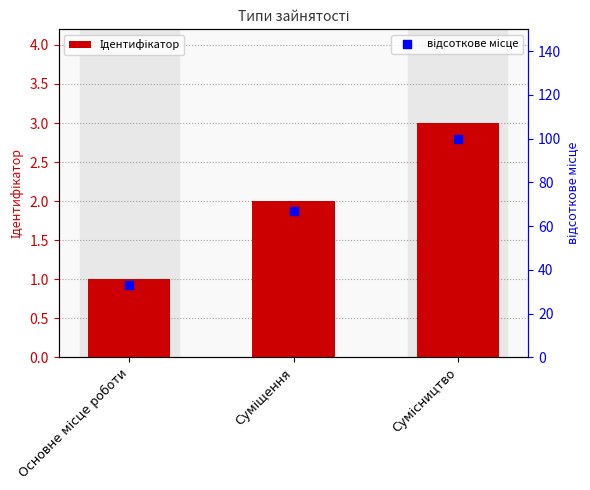

What is the total value across all series at Основне місце роботи?

34